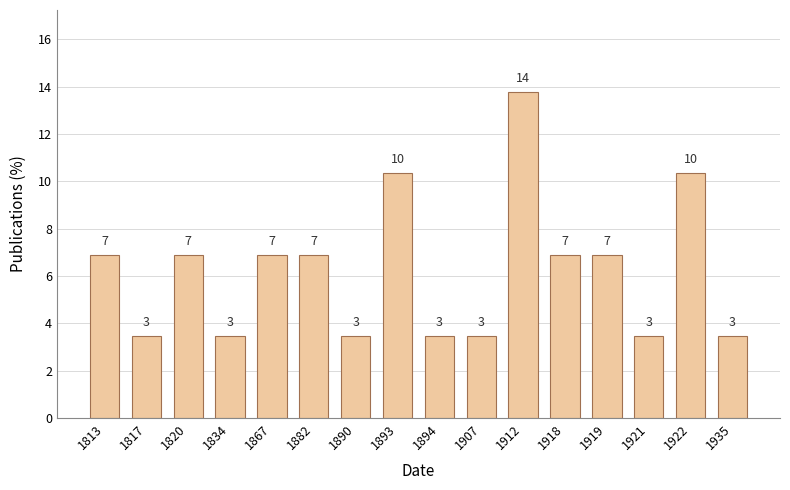

How many bars are there in total?

16